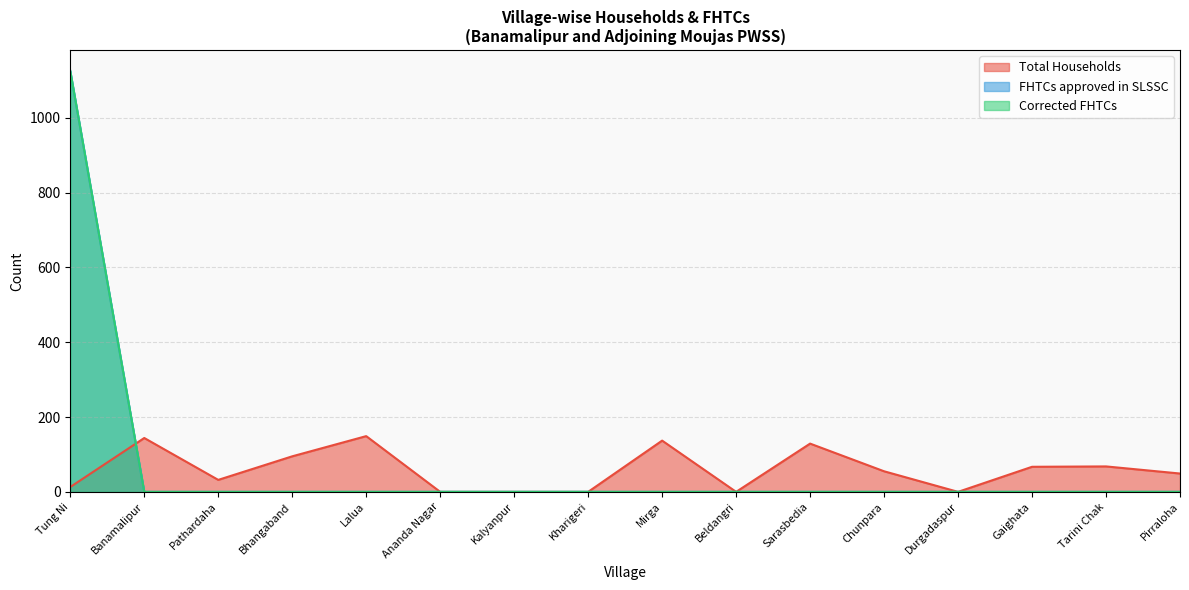

What is the difference between the Total Households values at Tung Ni and Gaighata?

54